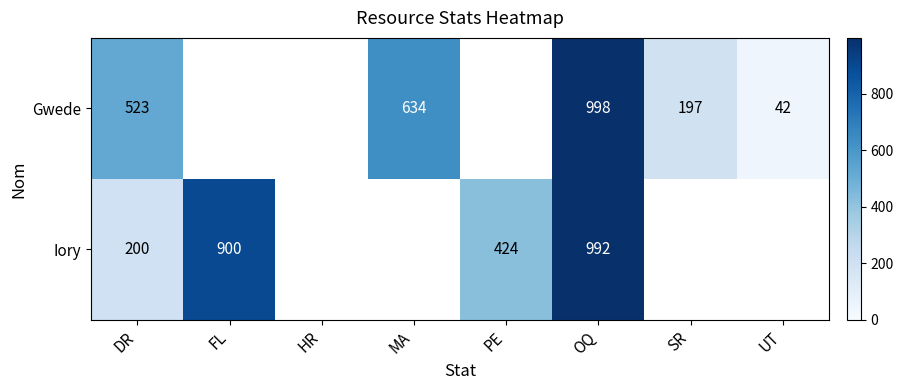

Which category has the lowest value across all series?

UT